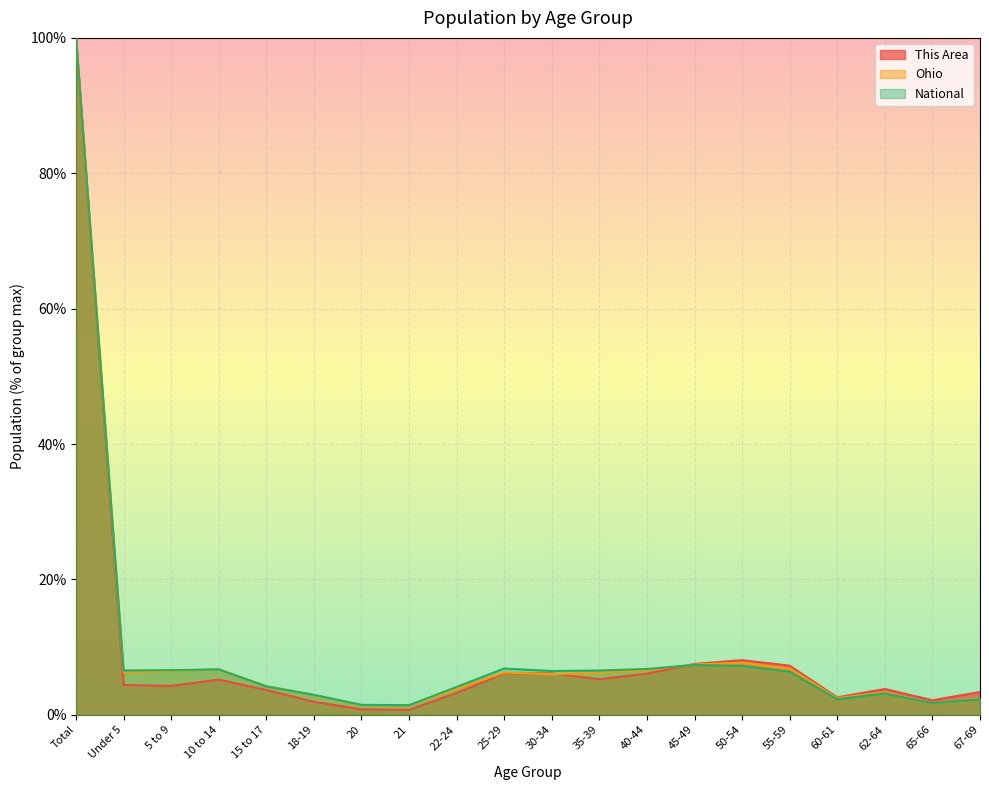

Reading left to right, list all the values displayed in this chart.

This Area: 100.0	4.4	4.3	5.2	3.7	1.9	0.8	0.7	3.2	6.1	6.1	5.2	6.1	7.5	8.1	7.2	2.6	3.8	2.1	3.4
Ohio: 100.0	6.2	6.5	6.7	4.2	2.9	1.4	1.4	3.8	6.2	6.0	6.2	6.6	7.4	7.7	6.8	2.5	3.3	1.7	2.4
National: 100.0	6.5	6.6	6.7	4.2	2.9	1.5	1.4	4.1	6.8	6.5	6.5	6.8	7.4	7.2	6.4	2.3	3.1	1.7	2.3